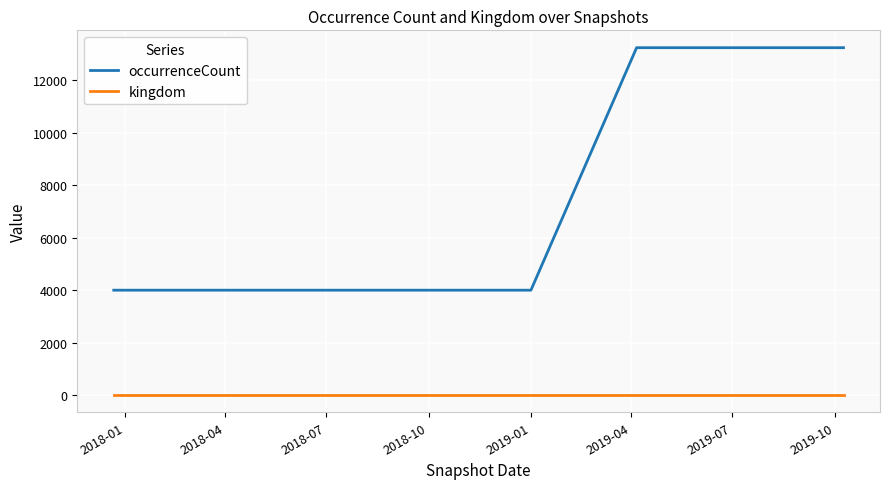

Does the chart have visible grid lines?

Yes